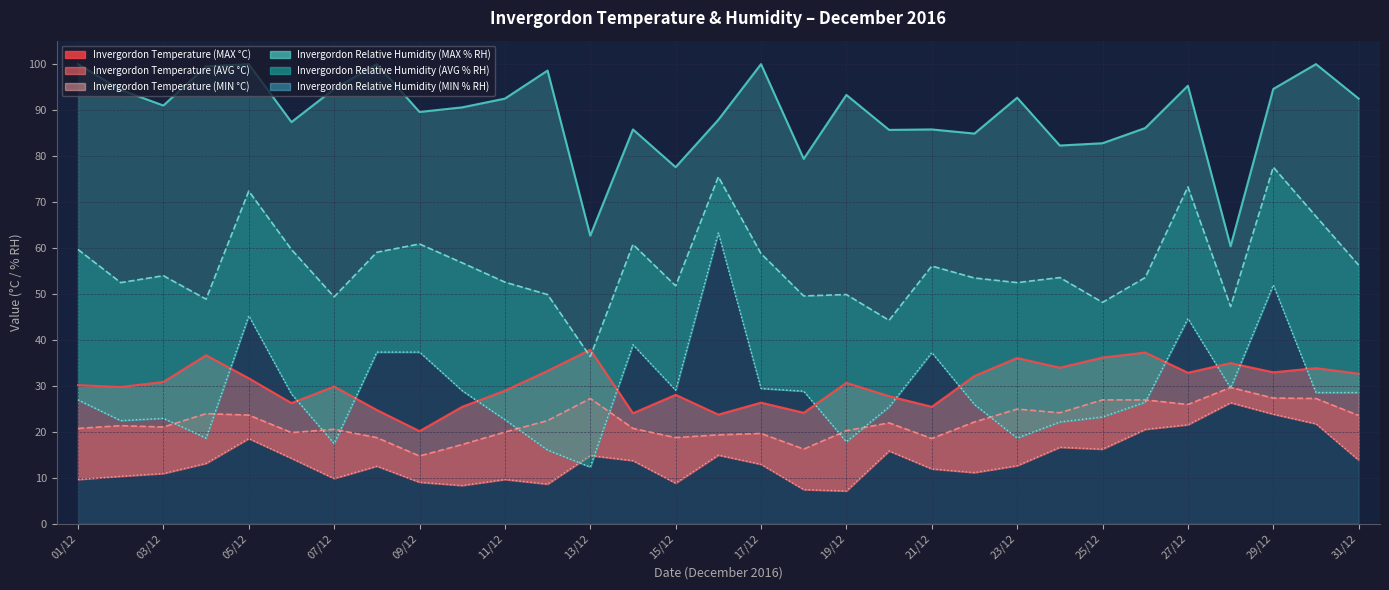

The value of Invergordon Relative Humidity (AVG % RH) at 18/12 is 49.5. True or false?

True